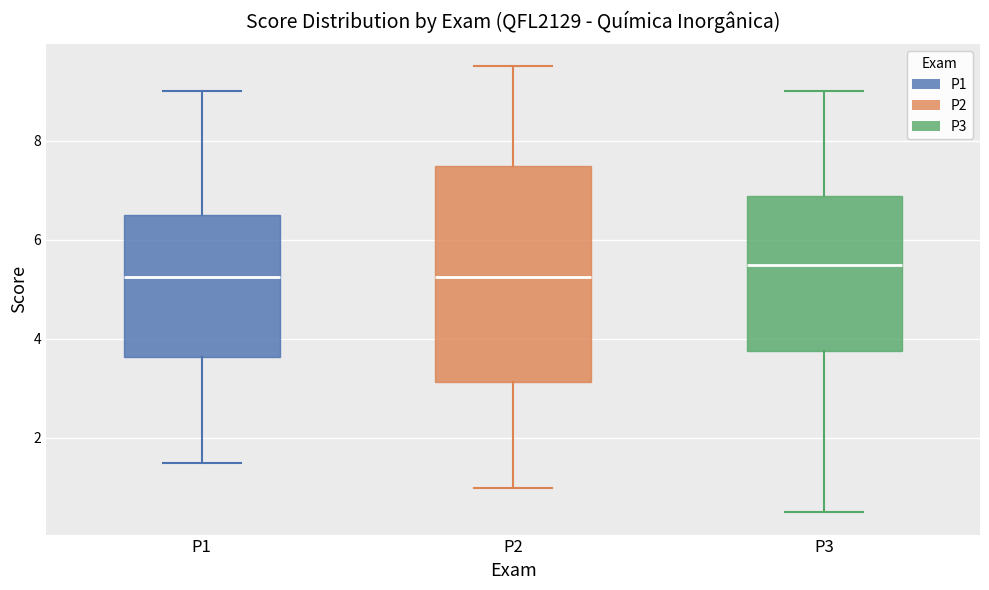

Comparing the boxes themselves (not the whiskers), which one is the tallest?

P2